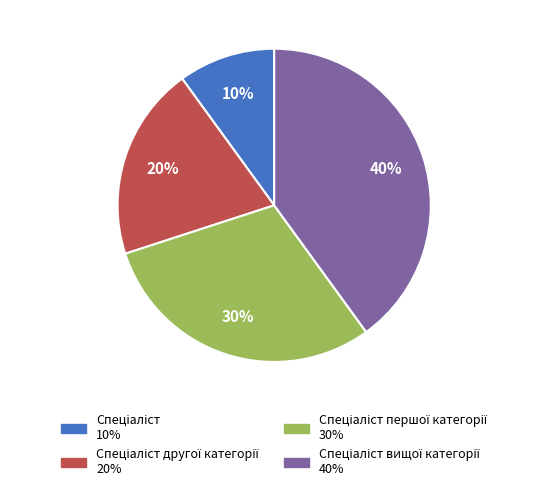

To the nearest percent, what is the difference between the largest and smallest slice percentages?

30%